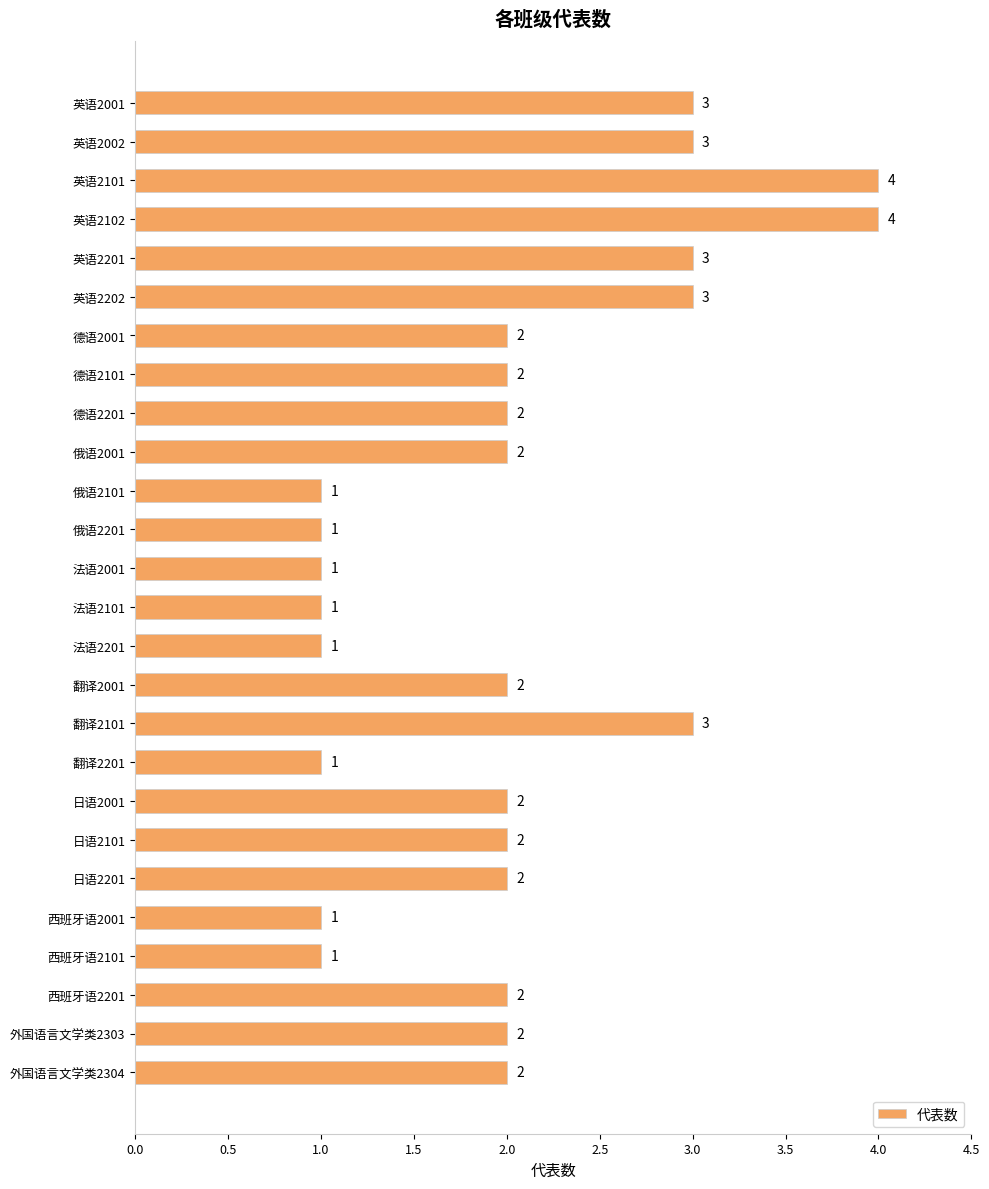

What is the difference between the maximum and minimum values?

3